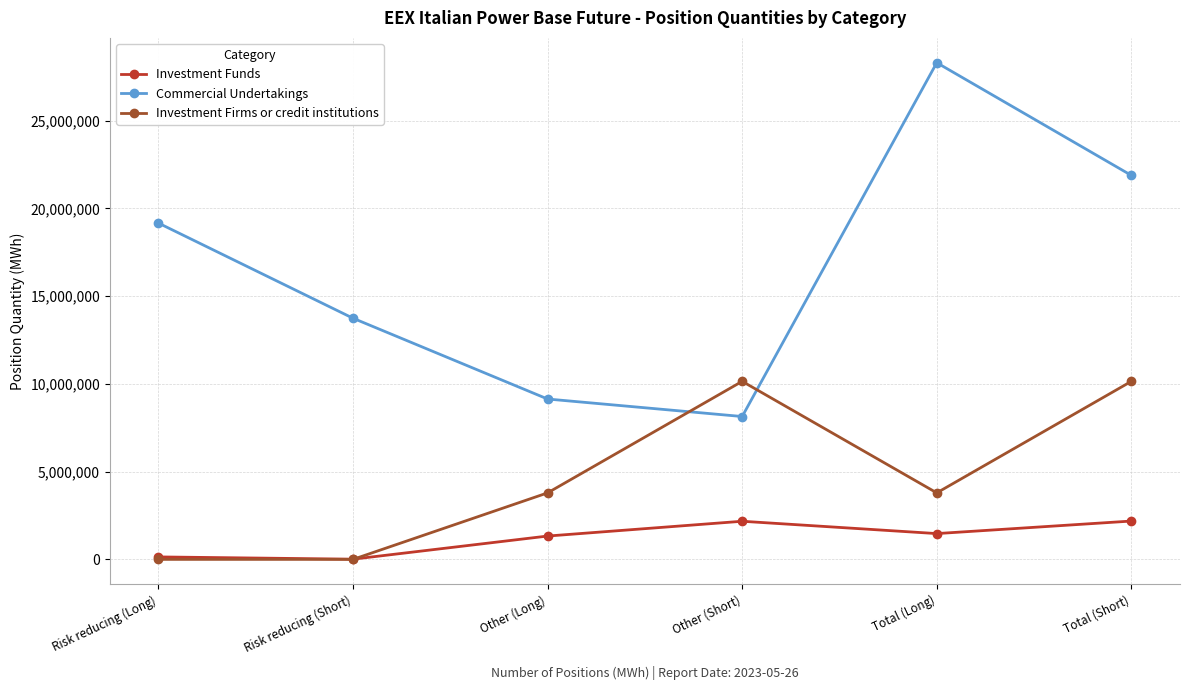

How many values in the Commercial Undertakings series are below 19162505?

3